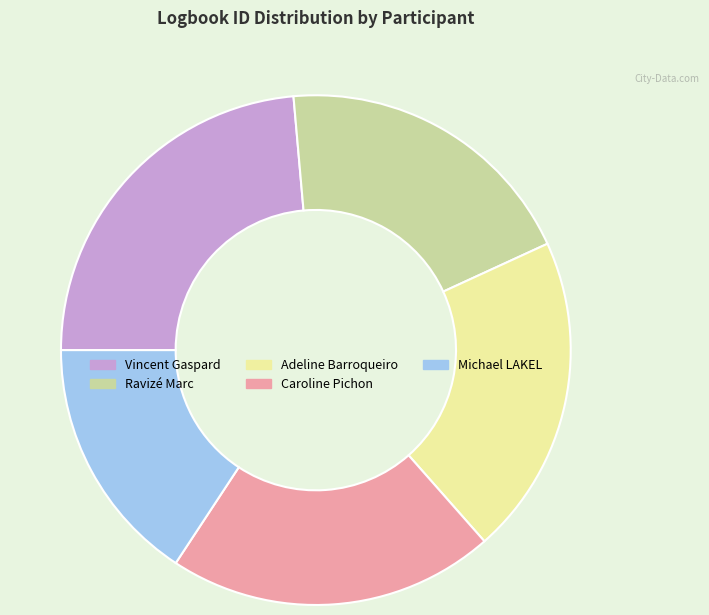

Does Michael LAKEL account for over 50% of the chart?

No